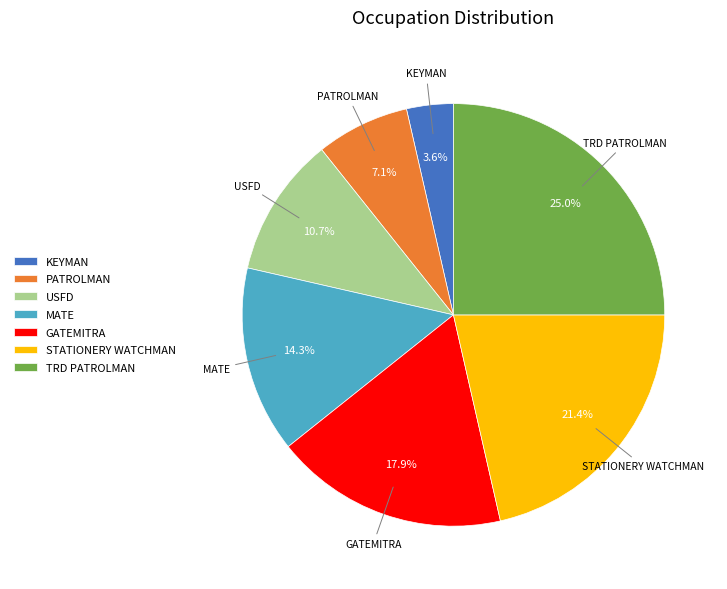

Which has a higher value, TRD PATROLMAN or GATEMITRA?

TRD PATROLMAN